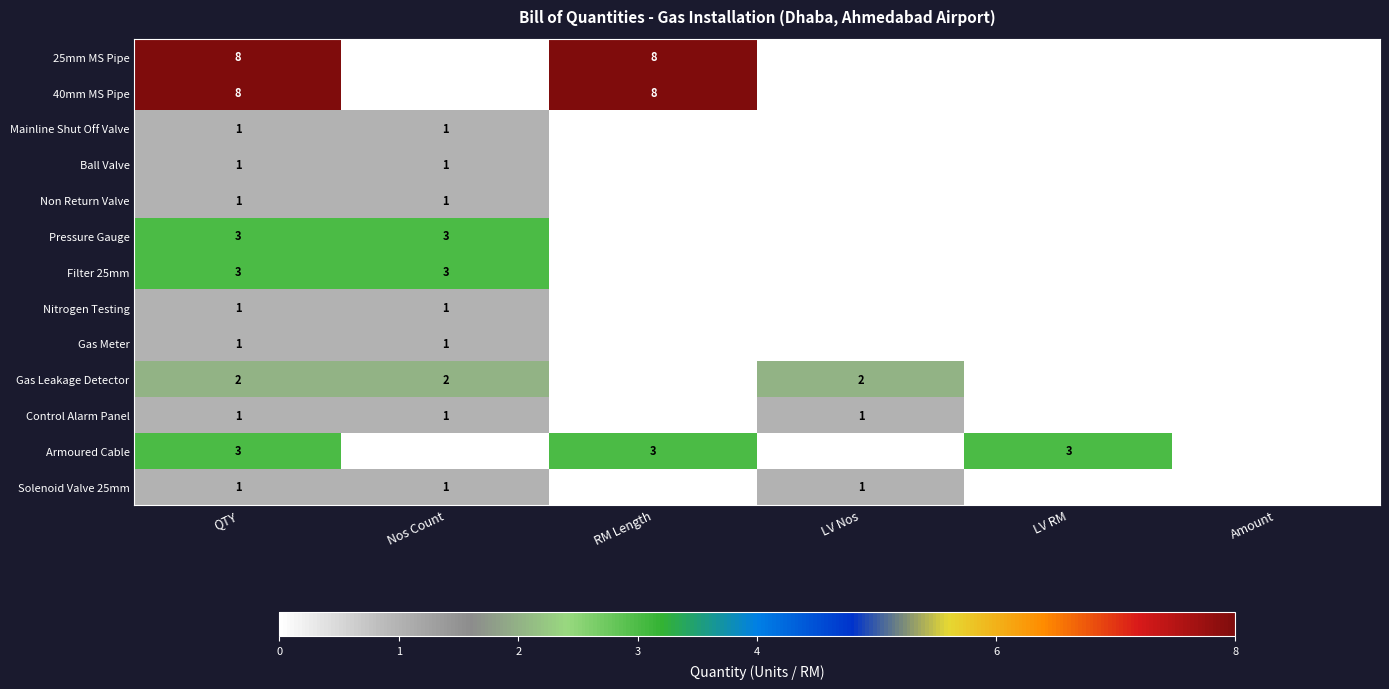

Is it true that Filter 25mm equals 3 at QTY?

True